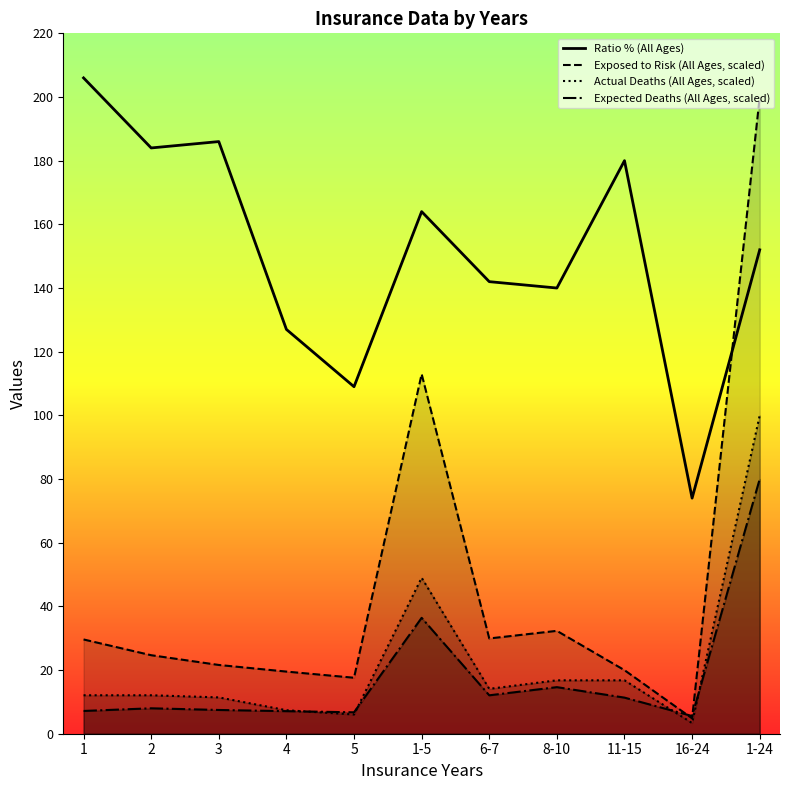

What is the lowest value of the Actual Deaths (All Ages, scaled) series?

3.4